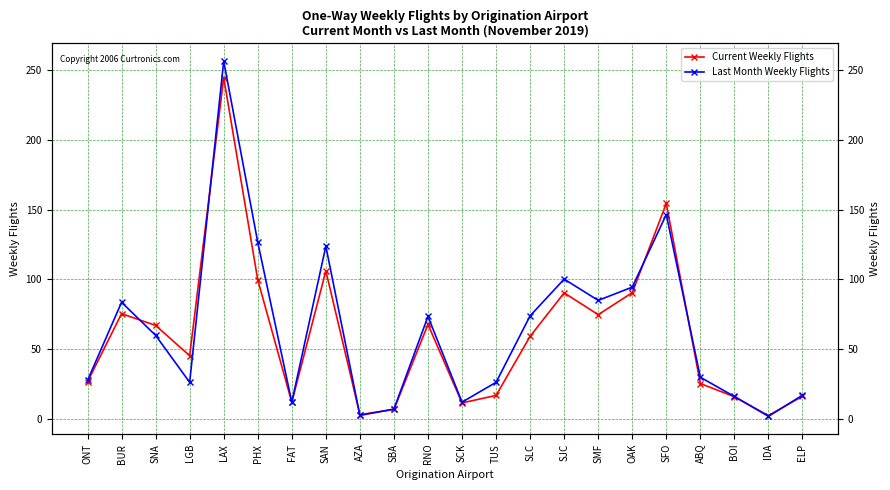

What is the label of the 15th point from the left?

SJC